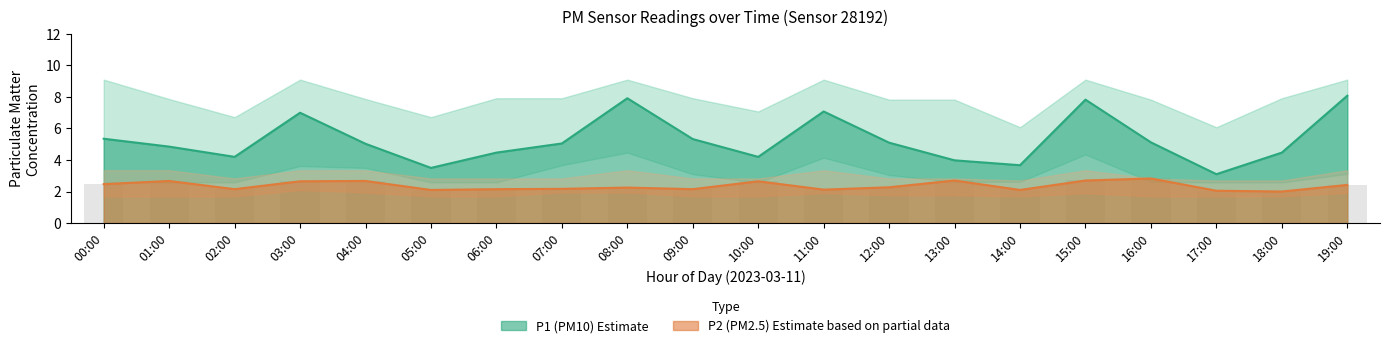

What is the value of the P2 bar at the 4th from the left?

2.6